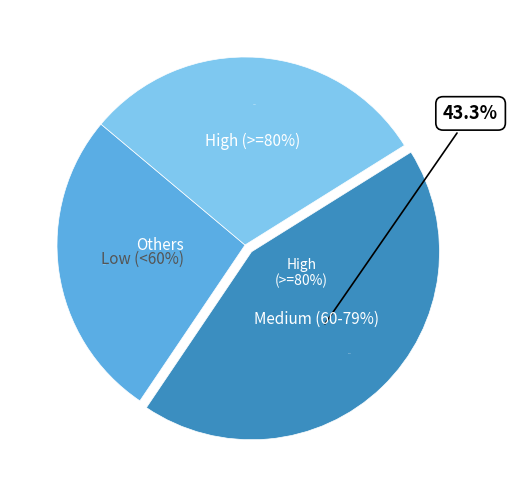

Is 8 the majority of the pie?

No